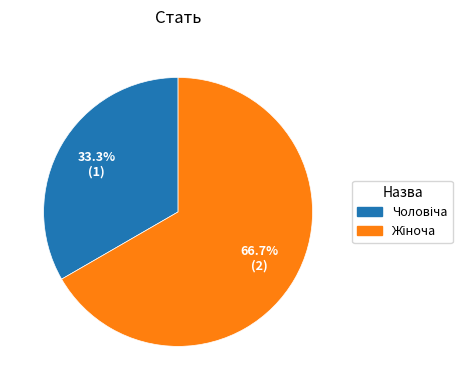

Is there any slice that represents more than half of the pie?

Yes